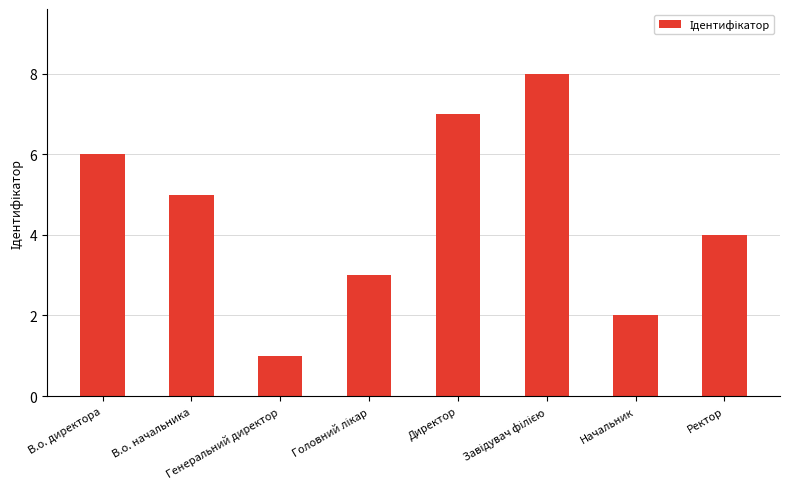

Are the bars grouped side by side (vs. stacked)?

No